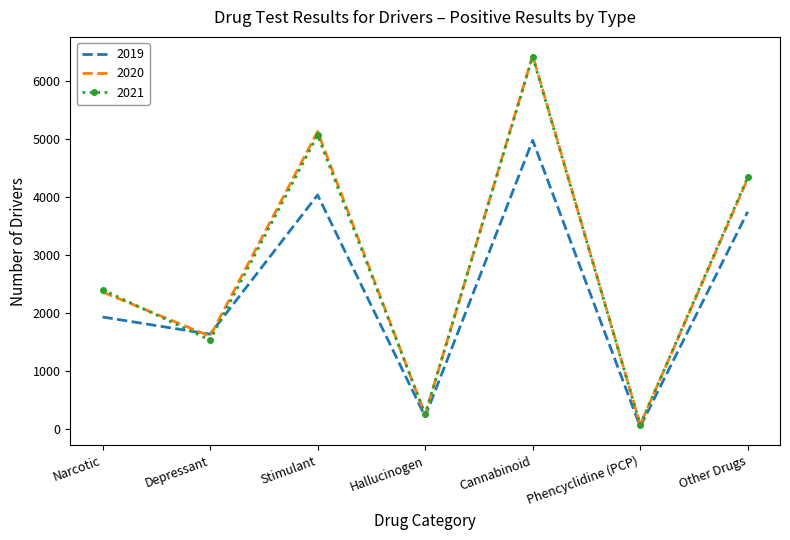

Where do 2021 and 2020 first cross each other?

Narcotic and Depressant